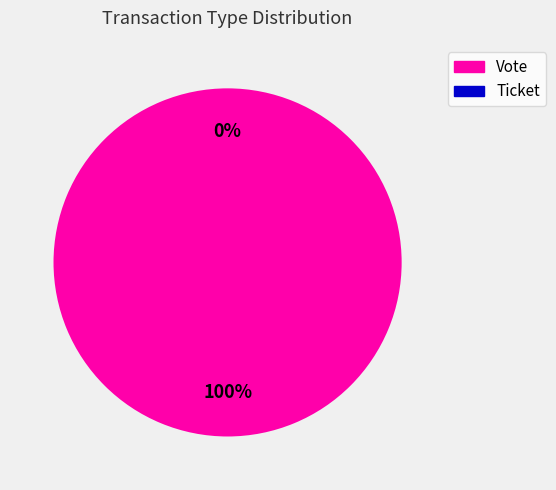

To the nearest percent, what is the difference between the Ticket and Vote slice percentages?

100%